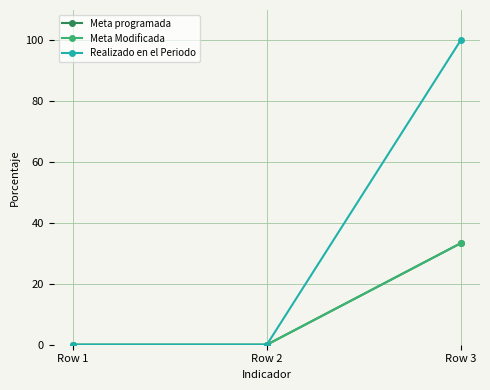

How many lines are shown in the chart?

3